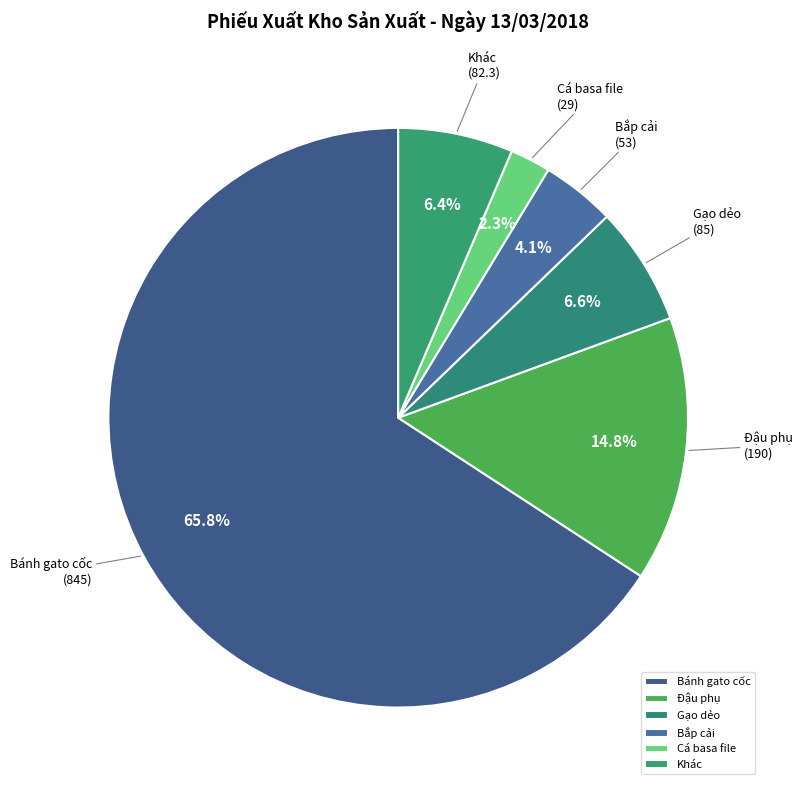

To the nearest percent, what is the average slice percentage?

17%